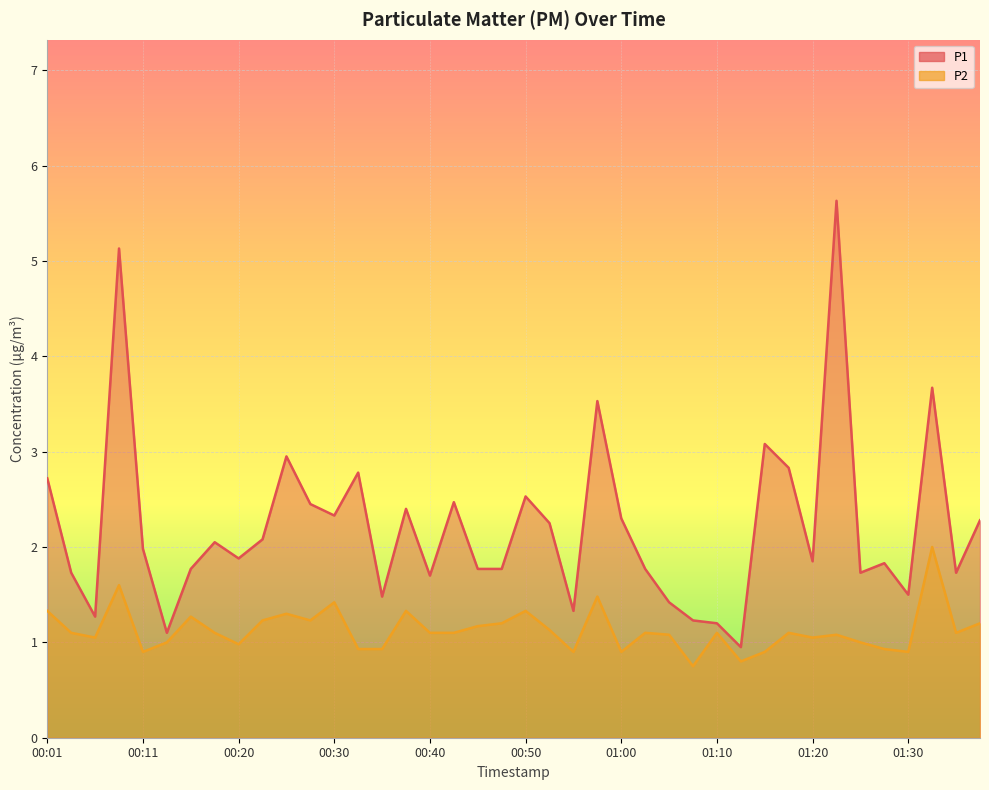

What is the label of the 32nd point from the right?

00:20